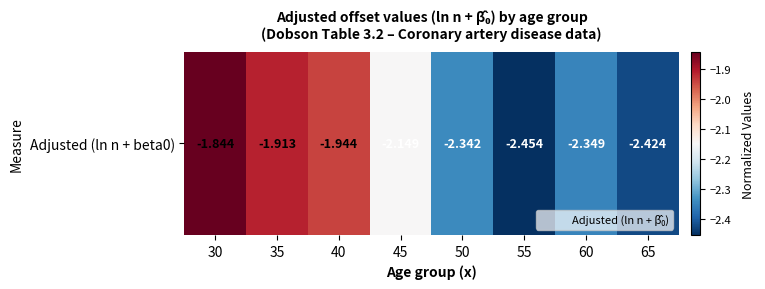

At which label does the data first exceed -2?

30